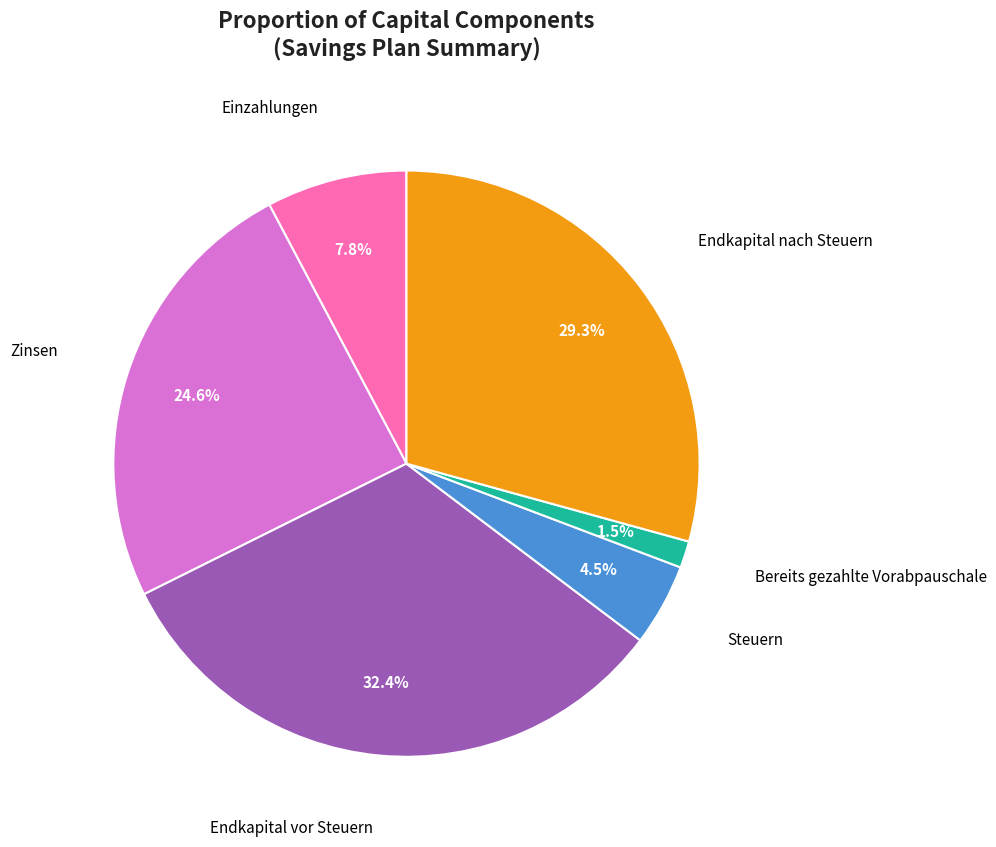

Does any single category account for the majority?

No